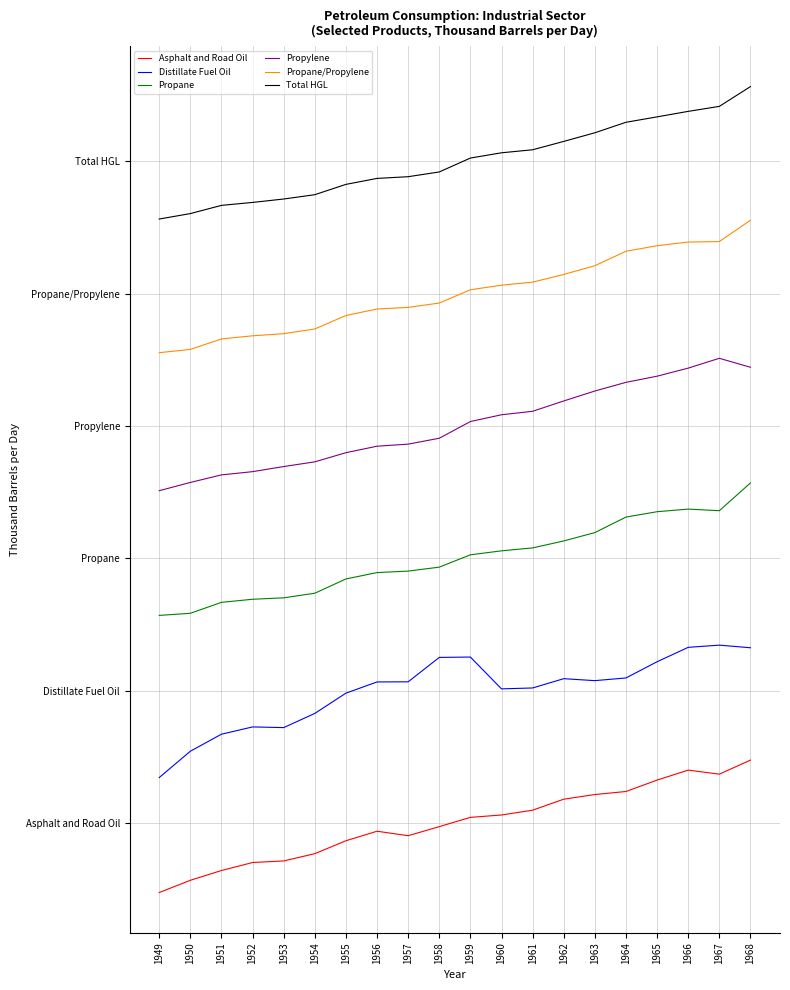

At 1961, list the series in order from largest to smallest.

Total HGL, Propane/Propylene, Propylene, Propane, Distillate Fuel Oil, Asphalt and Road Oil